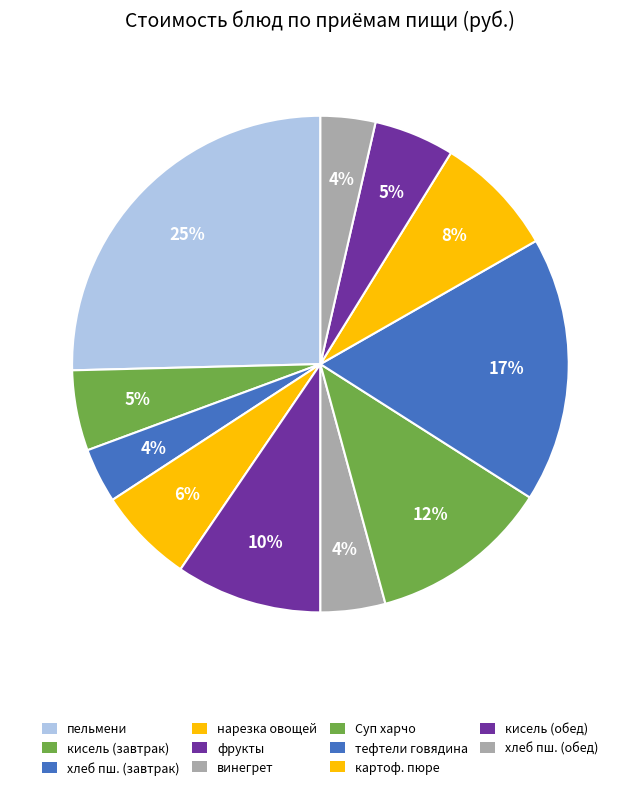

How many segments does this pie chart have?

11